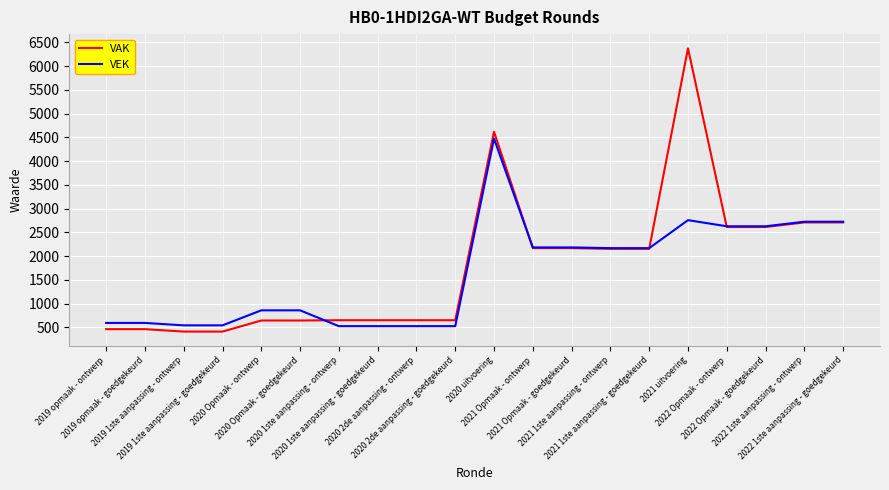

What is the smallest value displayed?

412